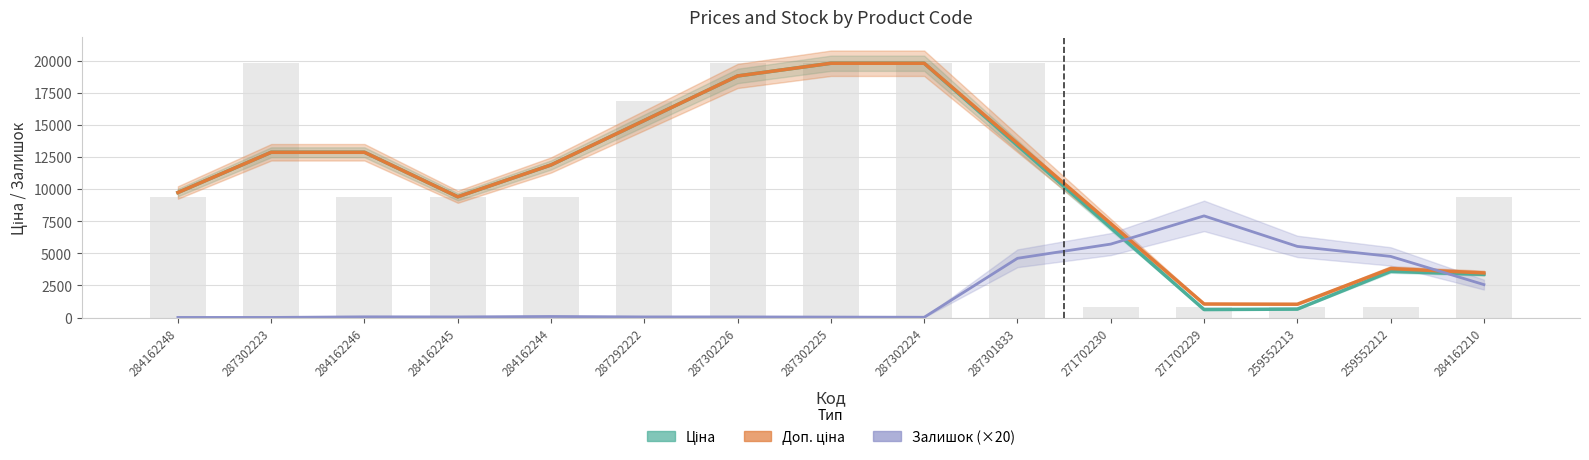

What is the minimum value for Залишок (×20)?

6.7